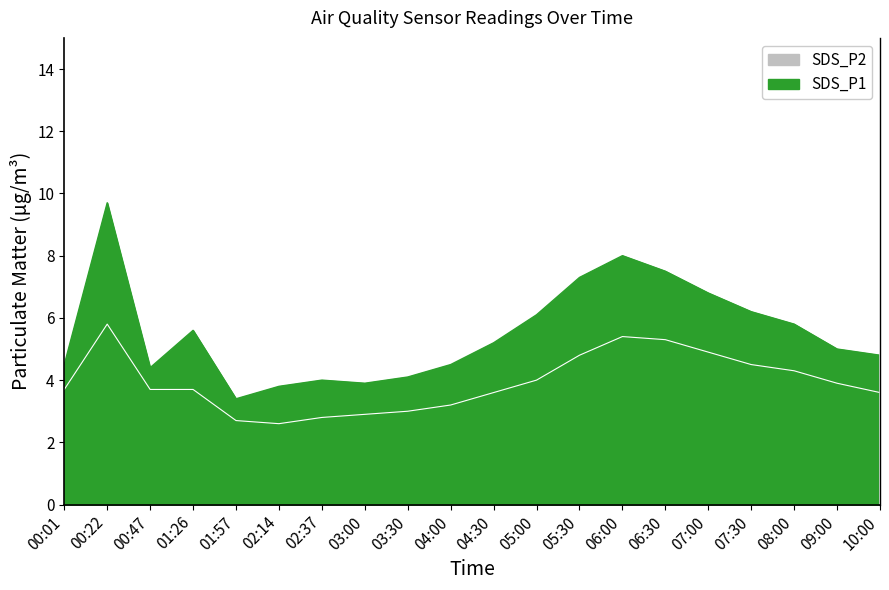

True or false: SDS_P2 and SDS_P1 cross at least once.

False